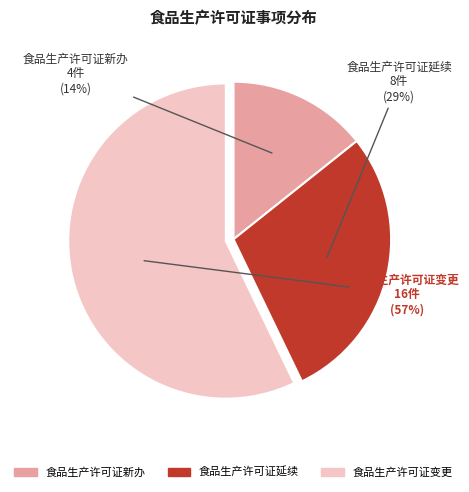

What is the smallest slice in the pie chart?

食品生产许可证新办